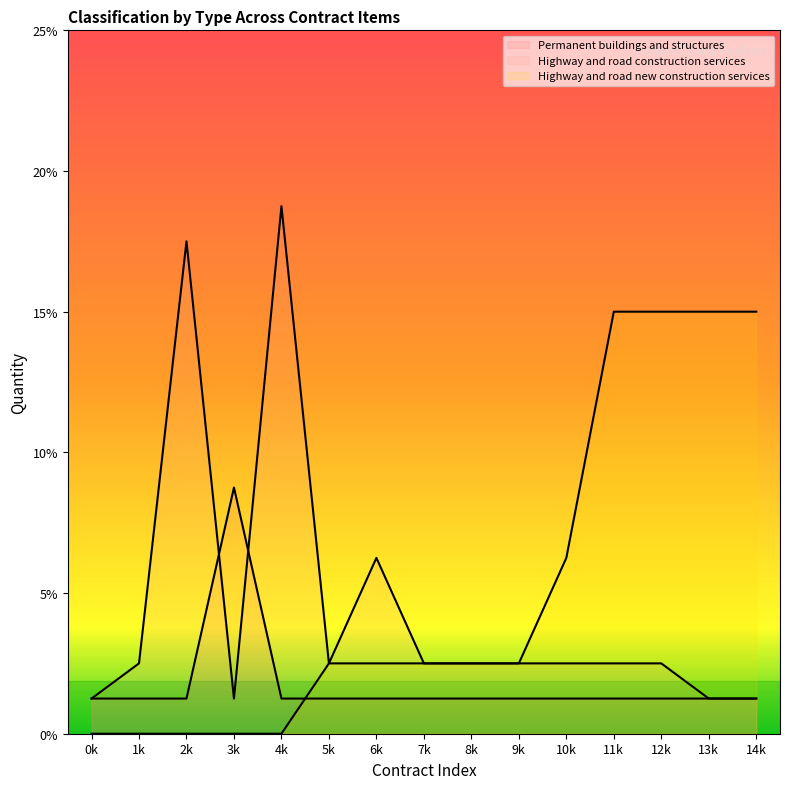

Which series has the widest spread of values?

Highway and road construction services